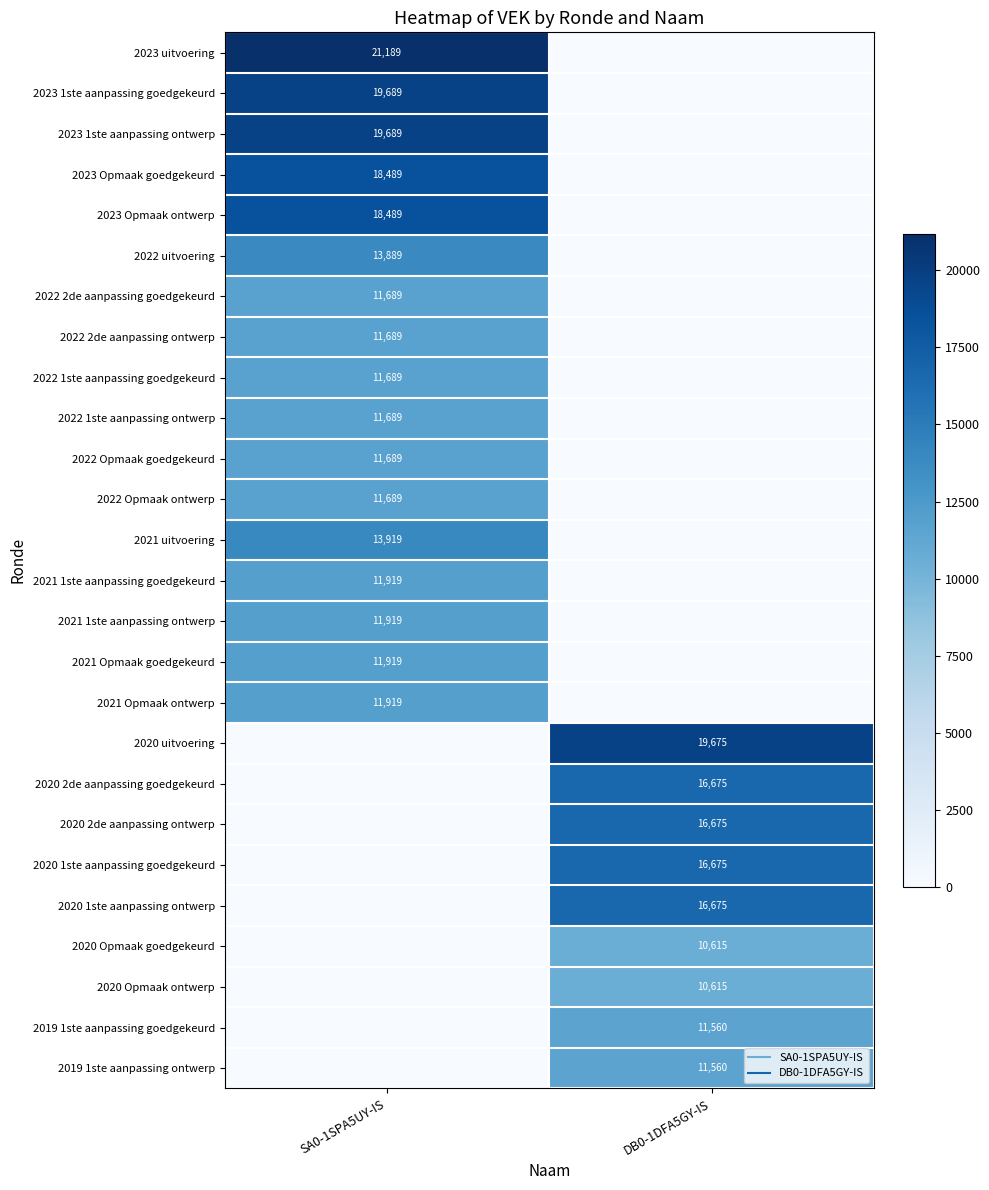

How many values in 2022 2de aanpassing goedgekeurd are above zero?

1